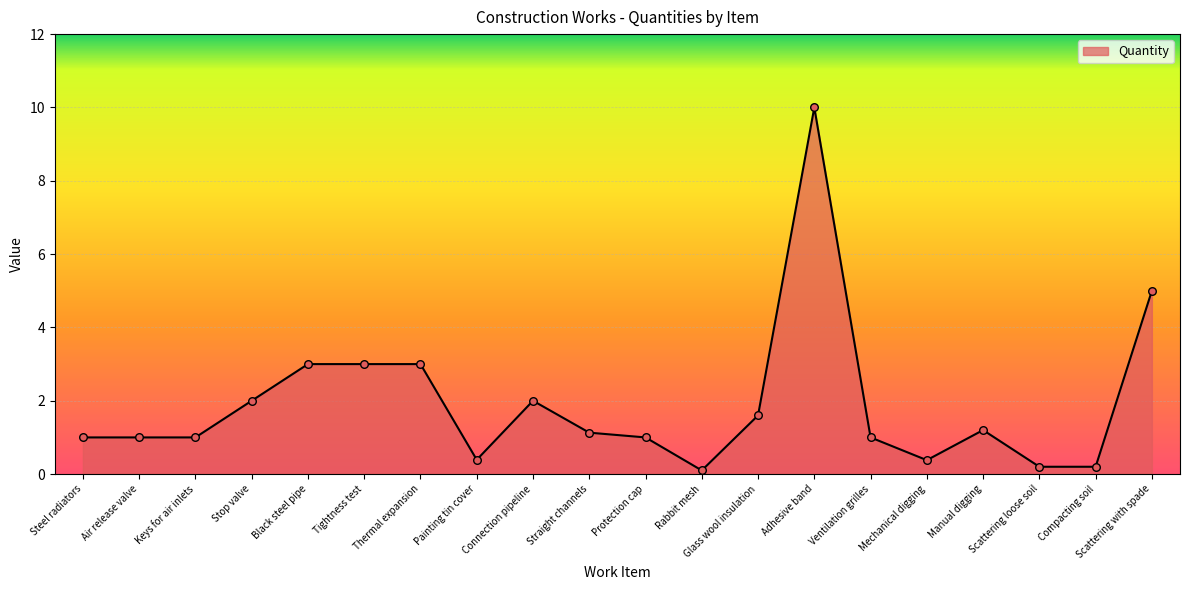

What is the change in value from Protection cap to Scattering loose soil?

-0.8